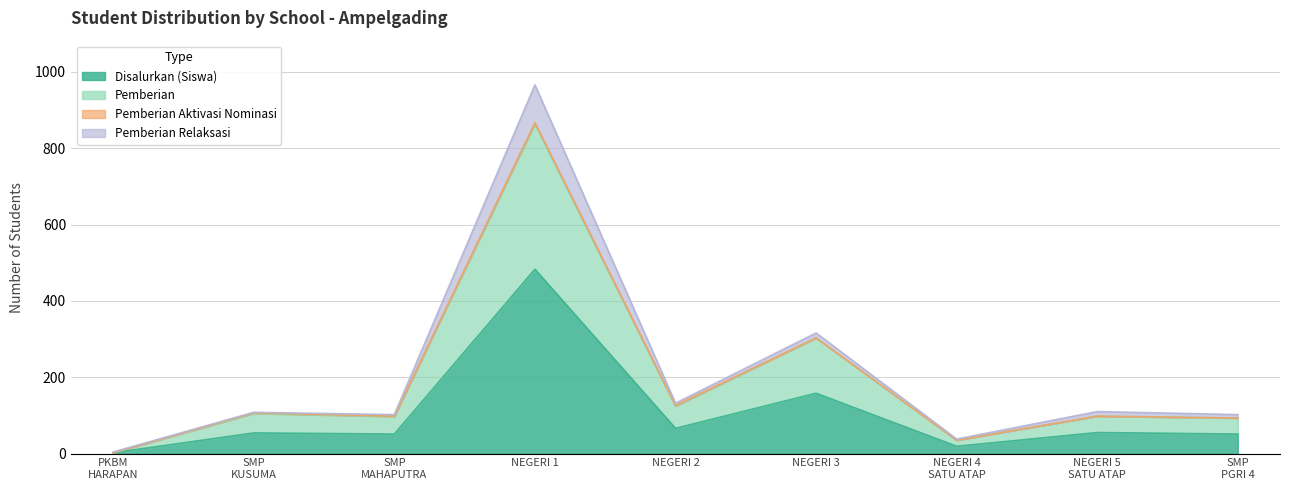

At which category does Pemberian reach its first local valley?

SMP MAHAPUTRA